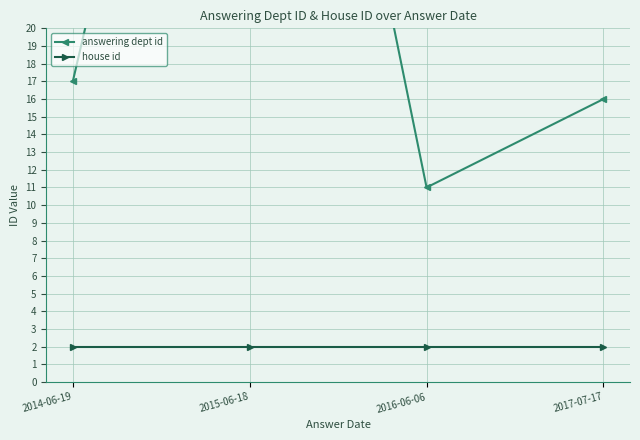

True or false: house id has more than 2 points higher than both neighbors.

False